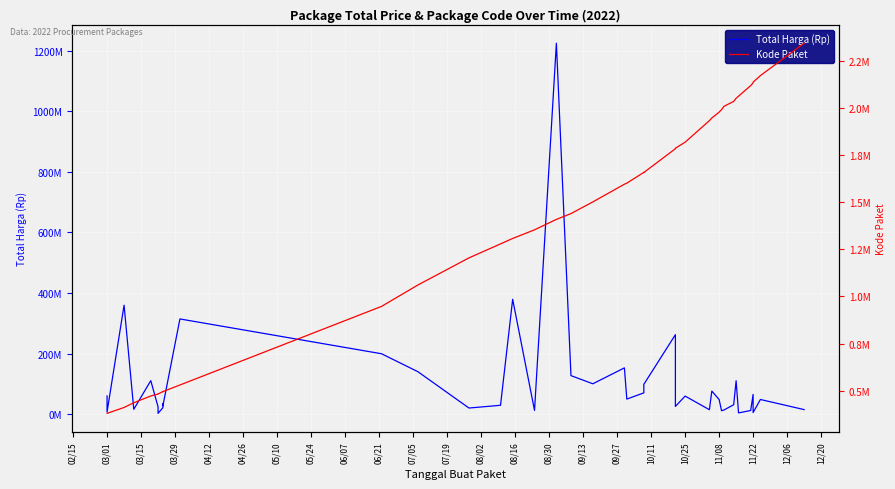

Rank the series by their average value, from lowest to highest.

Kode Paket, Total Harga (Rp)